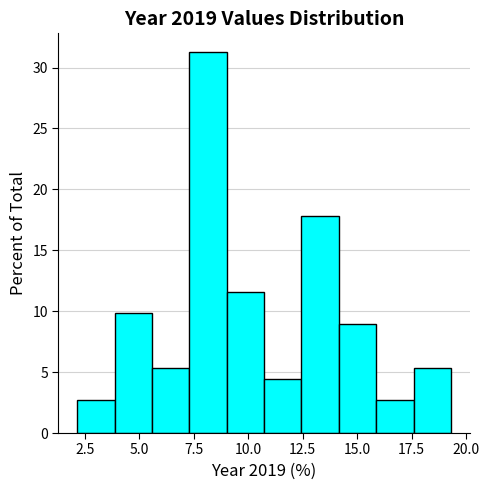

Read against the x-axis, roughly where is the centre of the tallest bar?

8.0